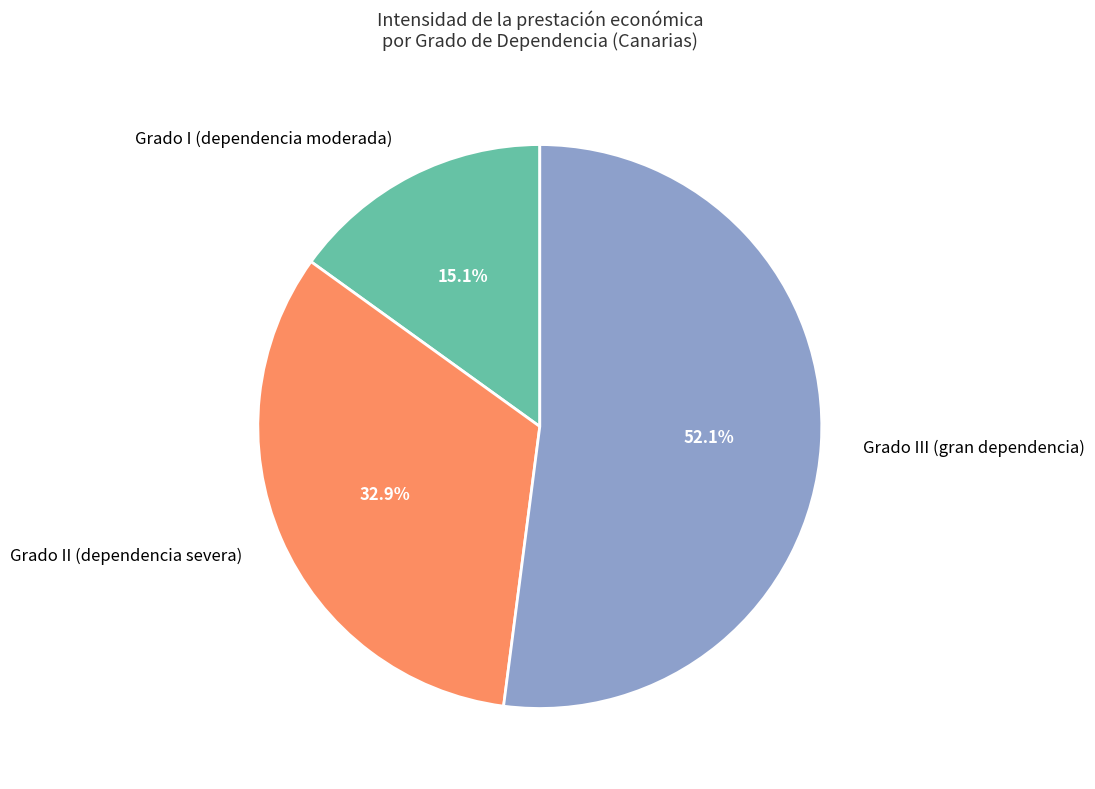

Is it true that Grado II (dependencia severa) is 42% of the pie?

False